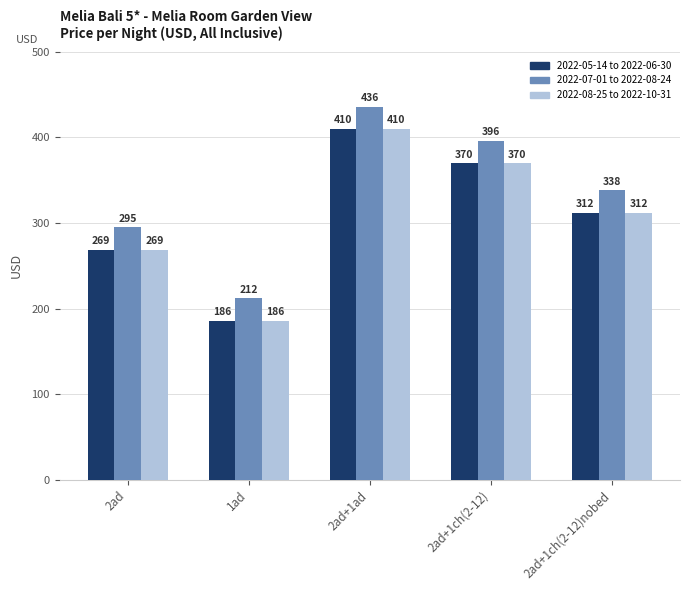

What is the smallest value displayed?

186